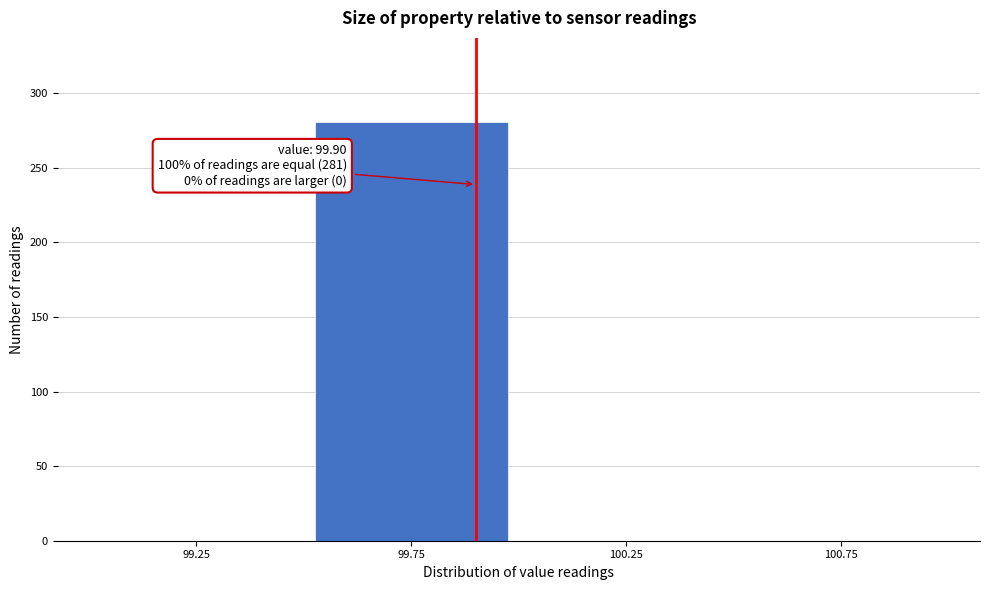

Over which range of the x-axis is the bar tallest?

99.5 to 100.0